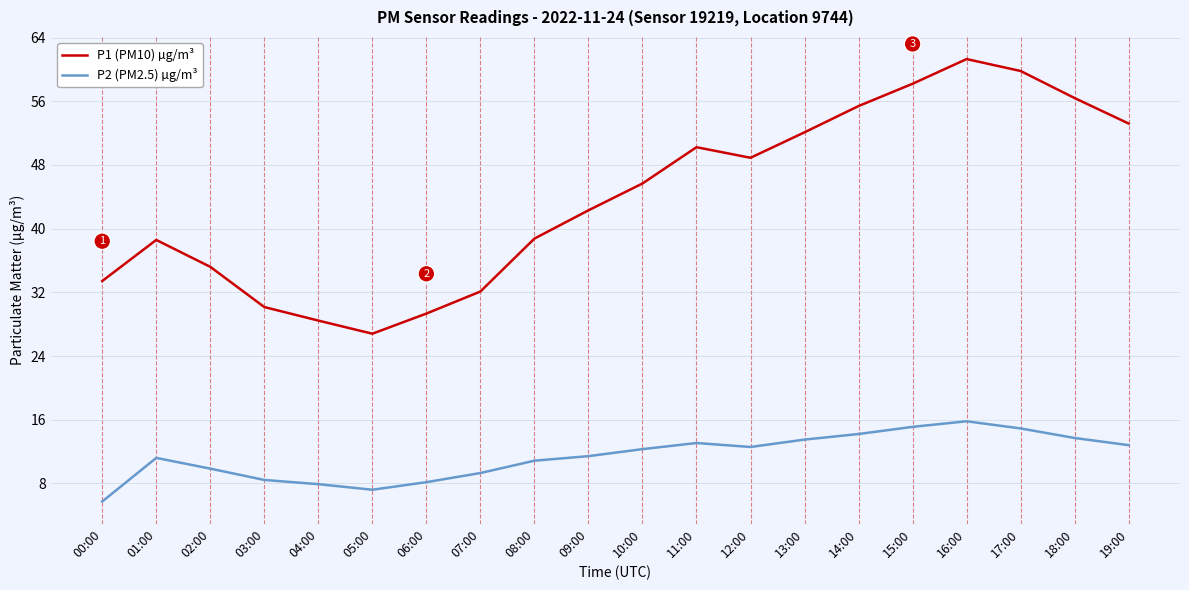

The value of P1 (PM10) µg/m³ at 13:00 is 72.4. True or false?

False